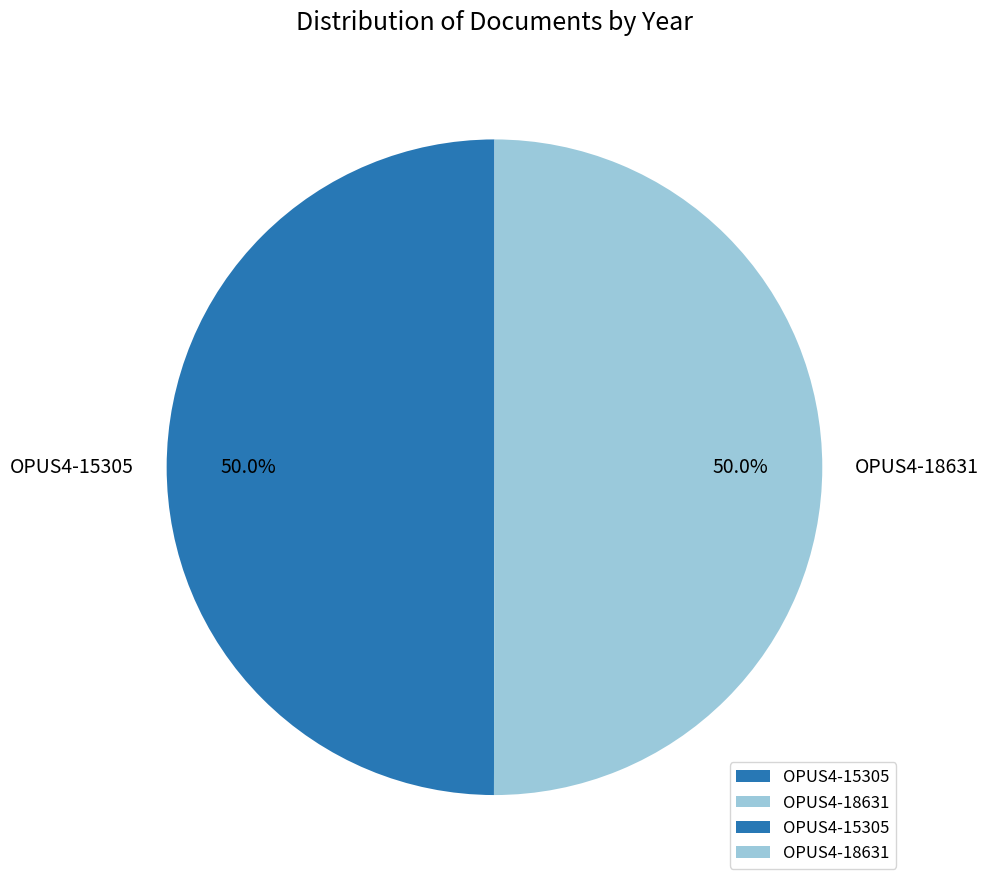

How many segments does this pie chart have?

2